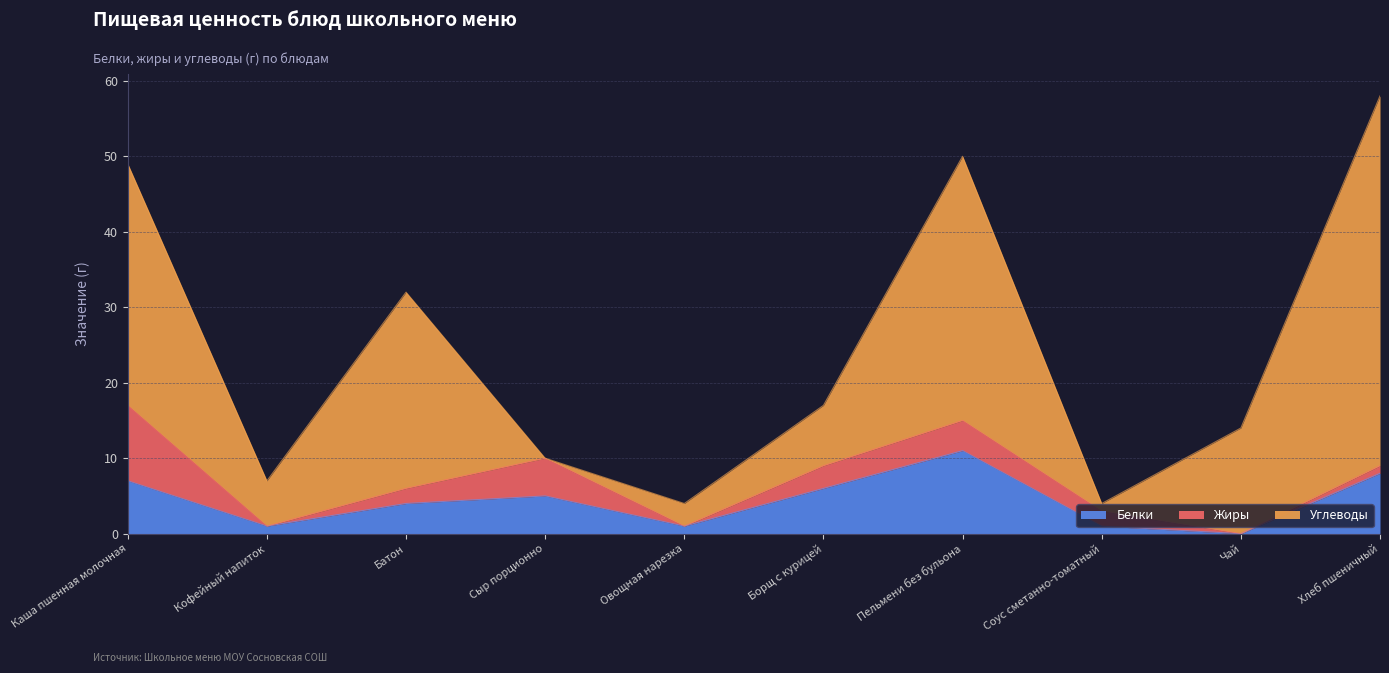

Between which two adjacent categories do Жиры and Белки first intersect?

Каша пшенная молочная and Кофейный напиток